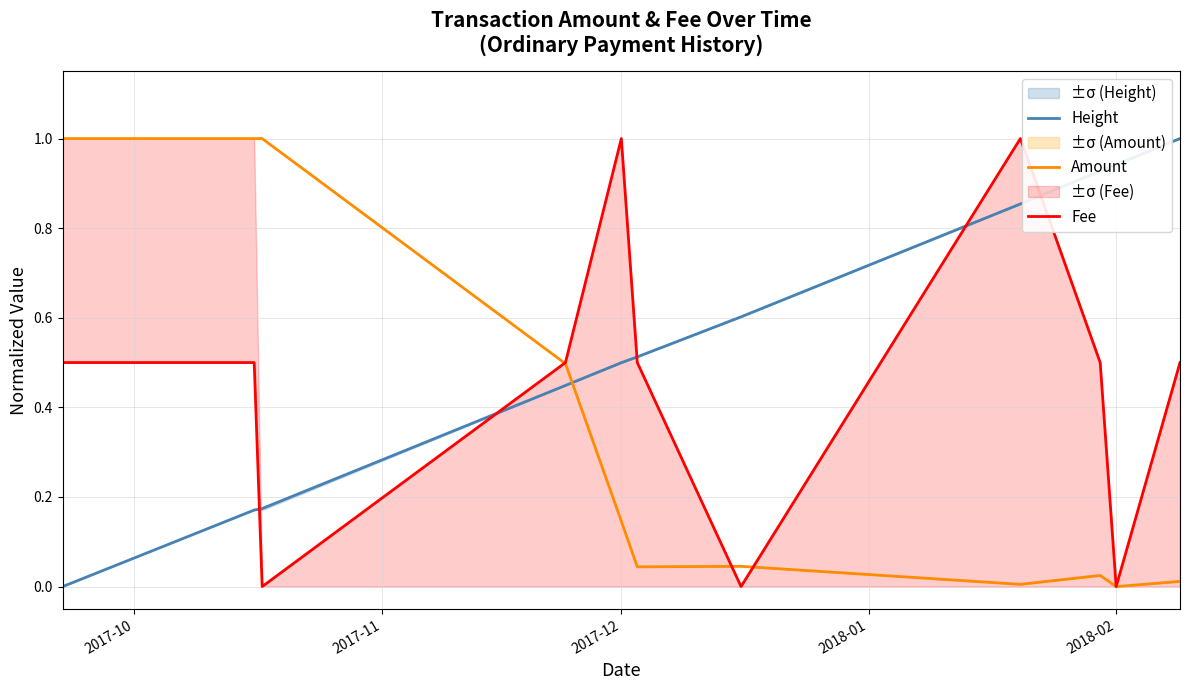

At how many categories does at least one series exceed 0?

11